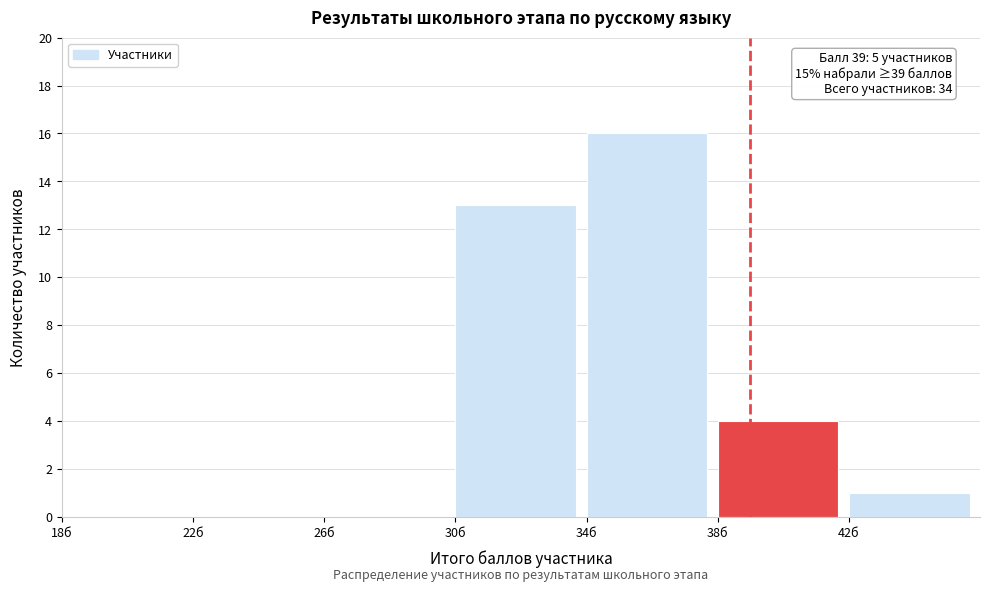

Which range on the x-axis has the tallest bar?

34 to 38